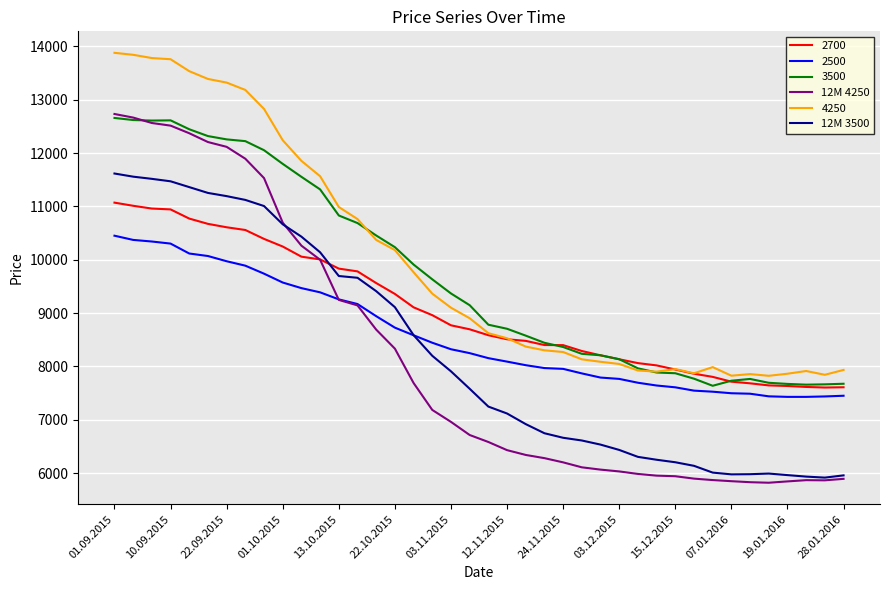

True or false: 12M 3500 and 2500 intersect in this chart.

True